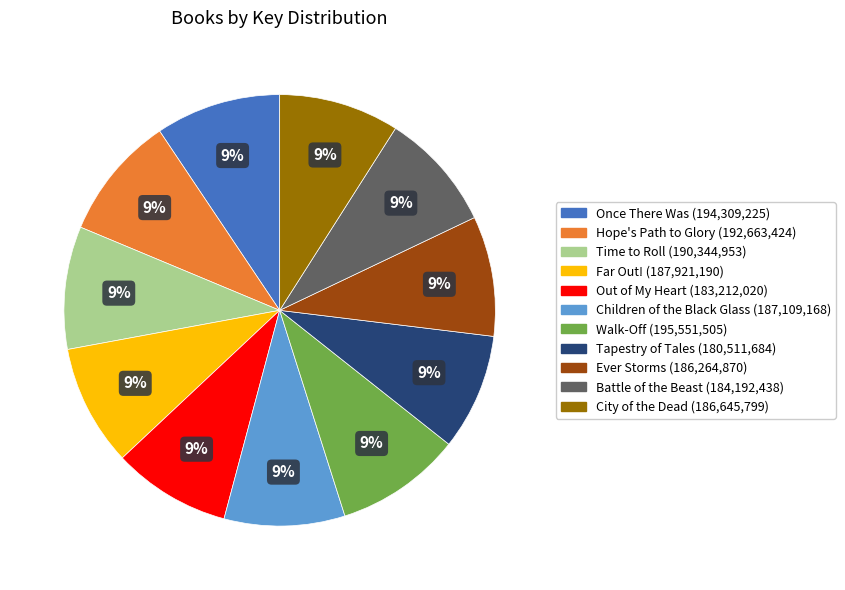

How many slices are in this pie chart?

11